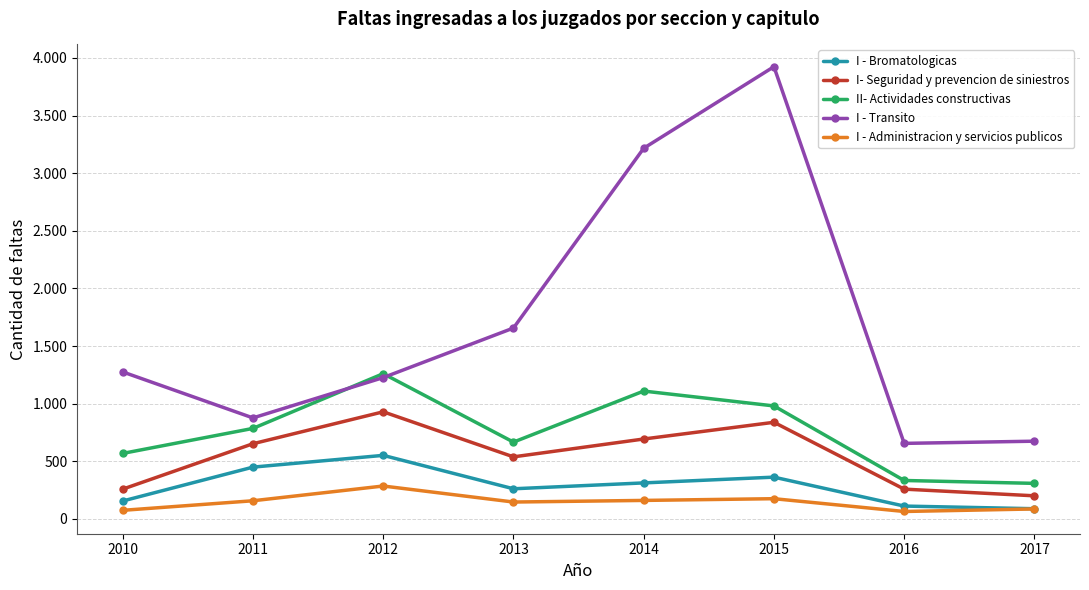

True or false: I- Seguridad y prevencion de siniestros and I - Bromatologicas intersect in this chart.

False